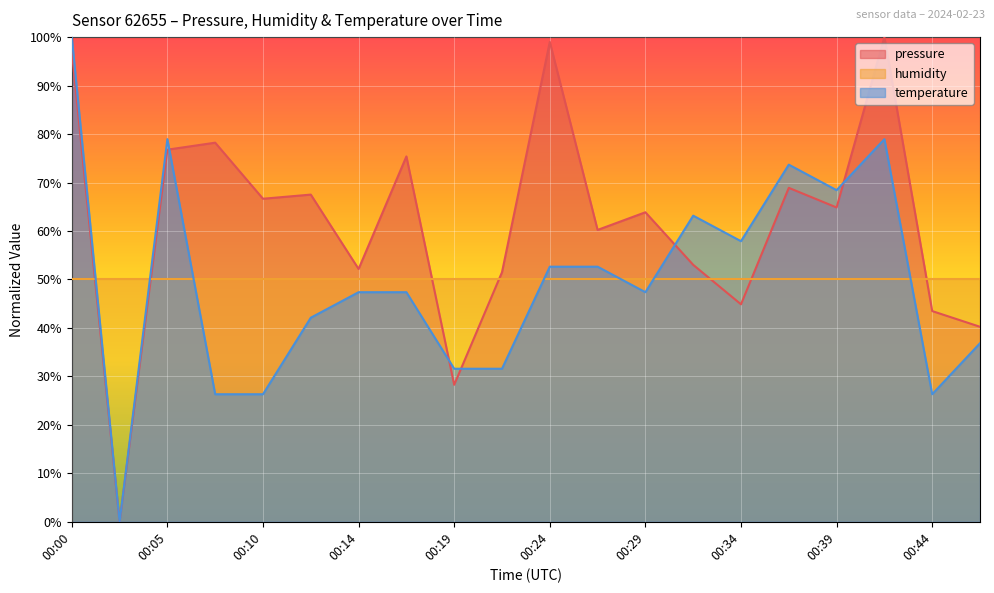

Which series ends up on top after the final intersection of pressure and humidity?

humidity